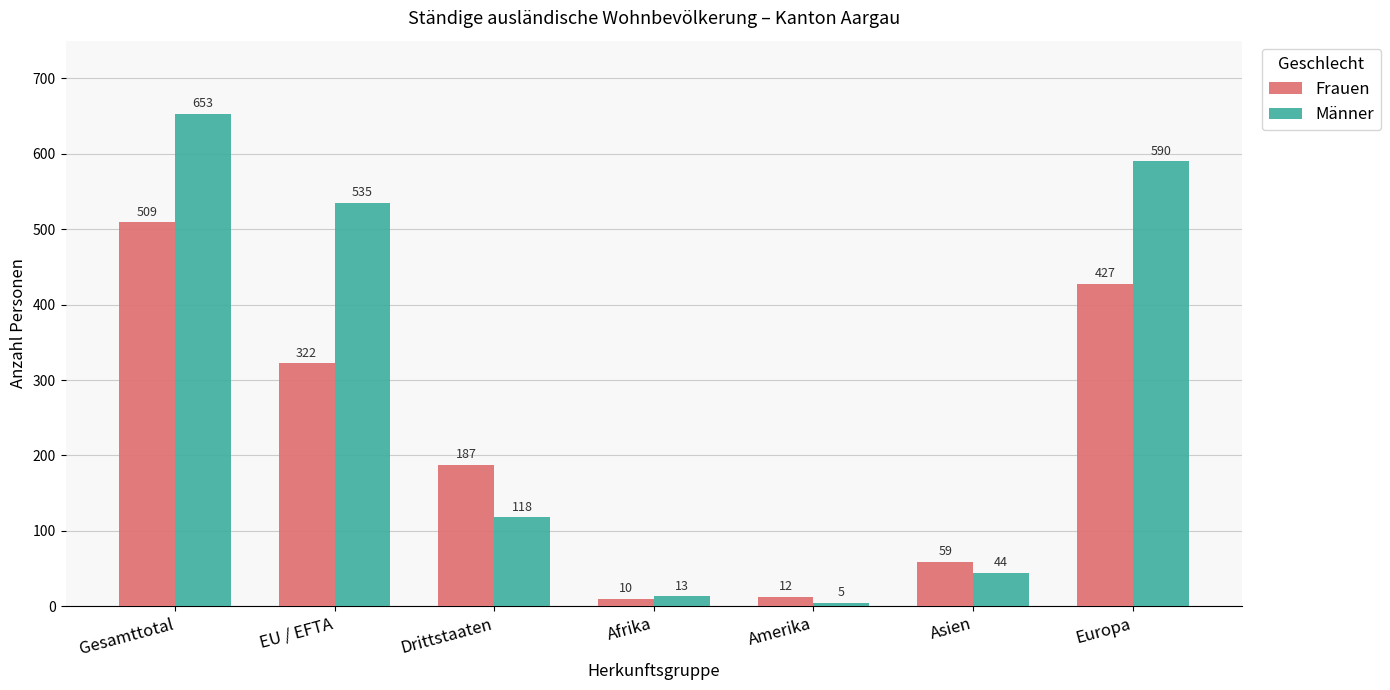

Reading left to right, what are all the values shown in this chart?

Frauen: 509	322	187	10	12	59	427
Männer: 653	535	118	13	5	44	590